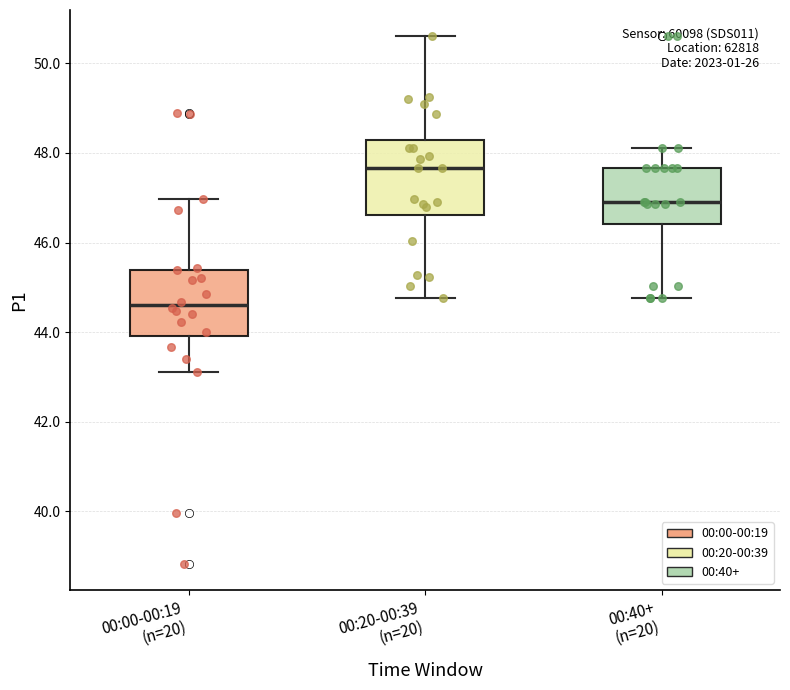

Comparing the boxes themselves (not the whiskers), which one is the tallest?

00:20-00:39 (n=20)